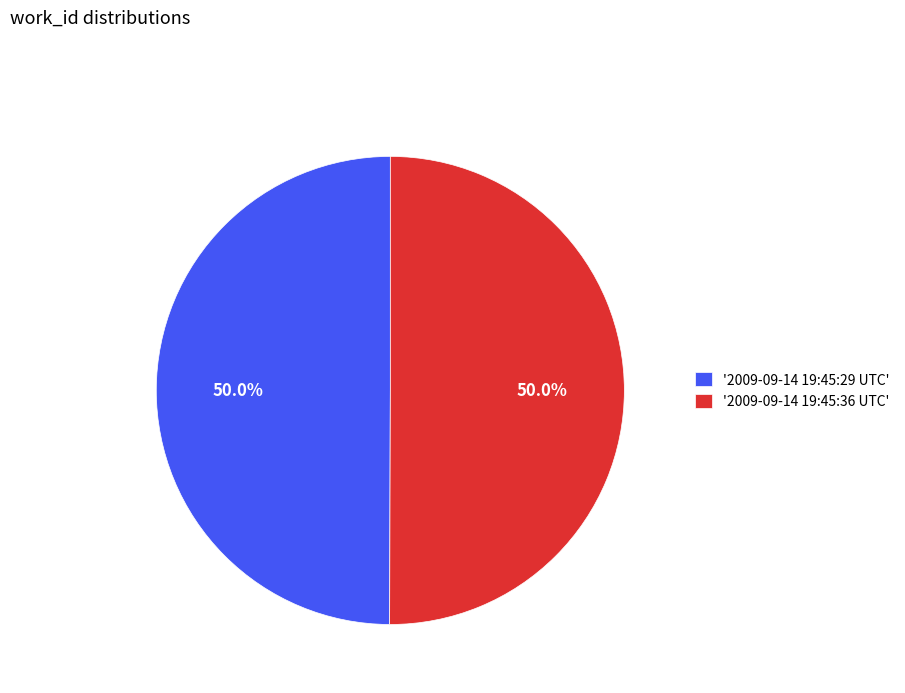

Count the number of slices in the pie.

2